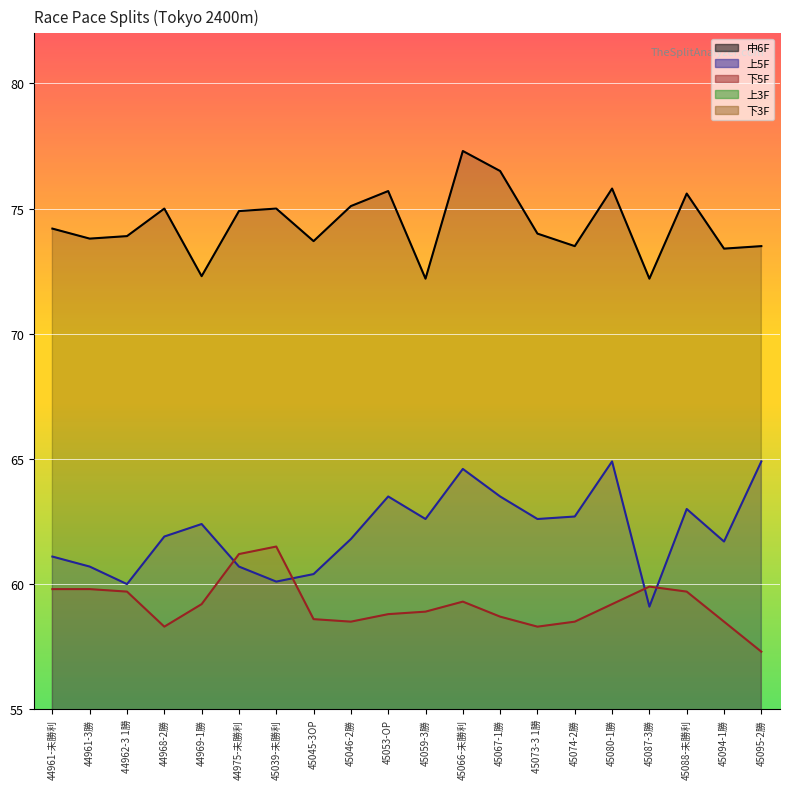

What is the label of the 8th point from the right?

45067-1勝